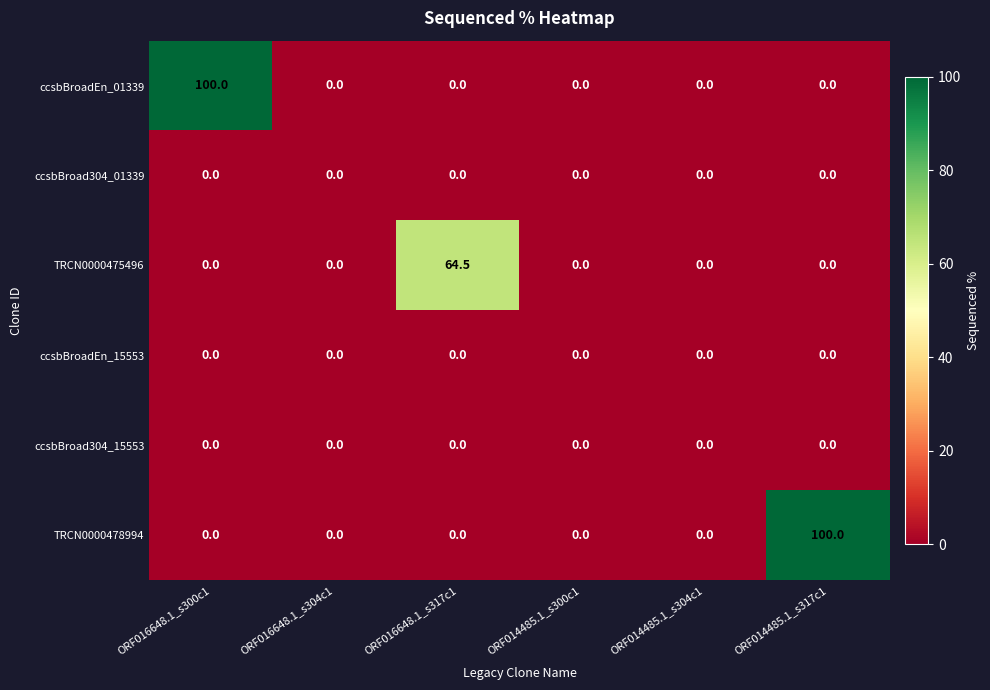

Between ORF016648.1_s304c1 and ORF014485.1_s317c1, which series saw the biggest shift?

TRCN0000478994